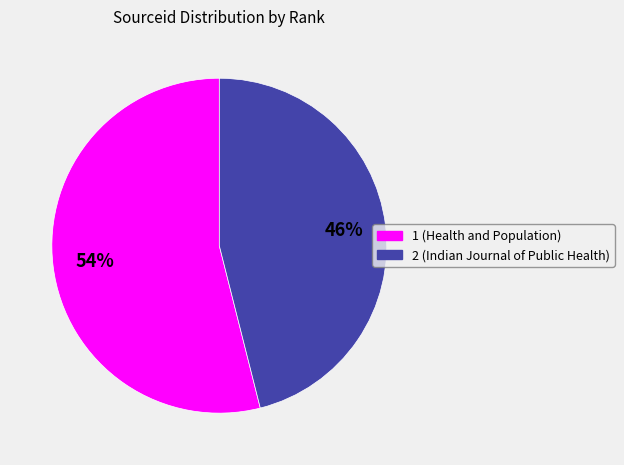

True or false: 2 accounts for 46% of the total.

True